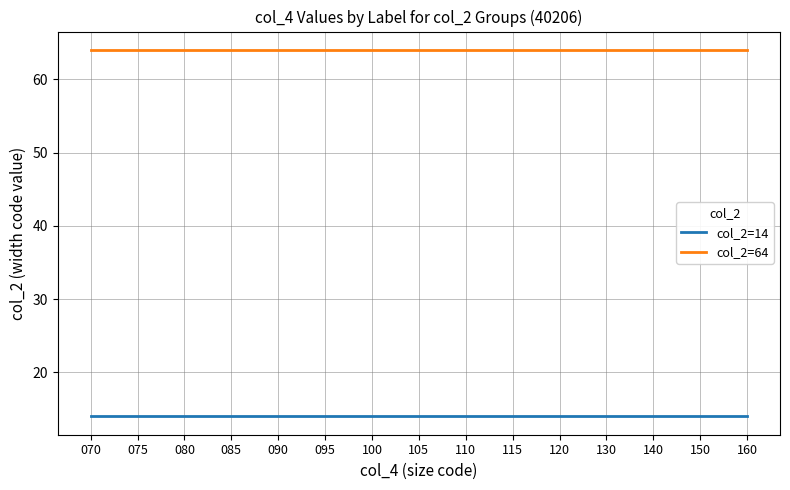

True or false: col_2=64 and col_2=14 cross at least once.

False